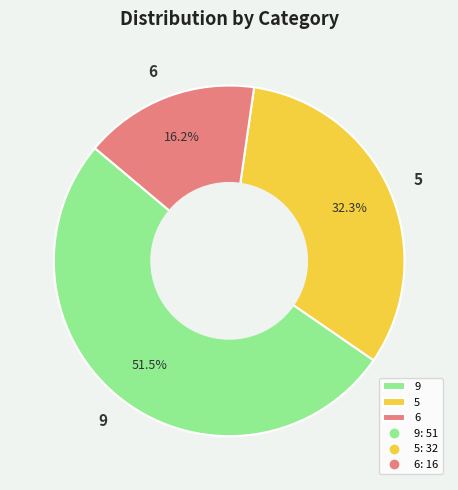

Between 5 and 6, which is larger?

5